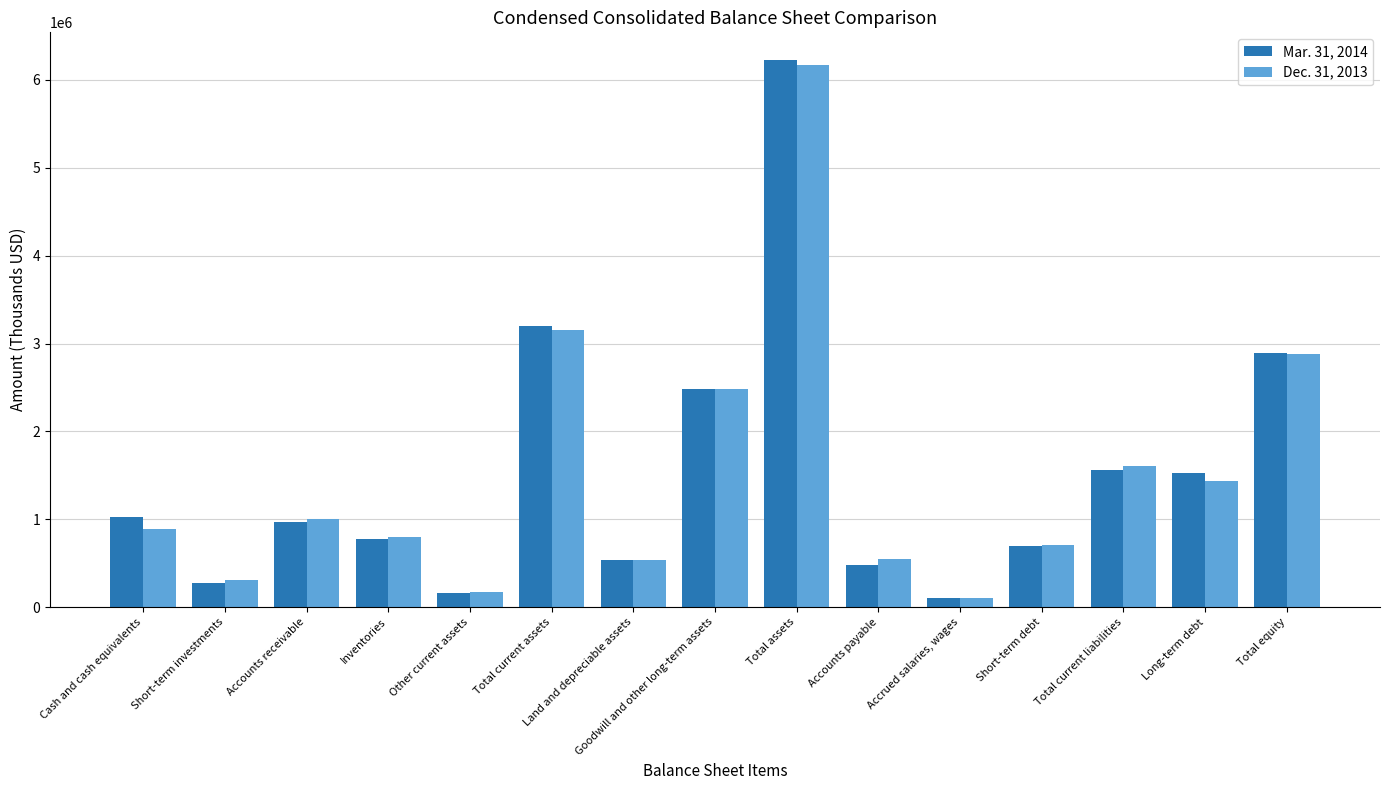

What is the label of the 4th bar from the right?

Short-term debt